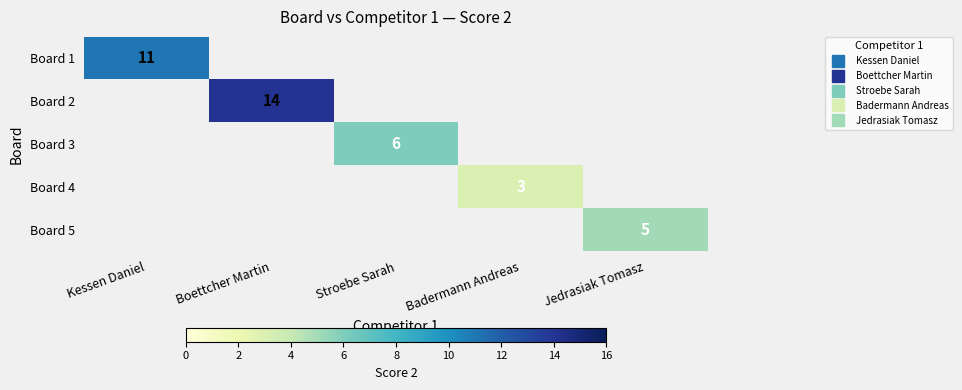

What value does the Board 2 series have at Boettcher Martin?

14.0